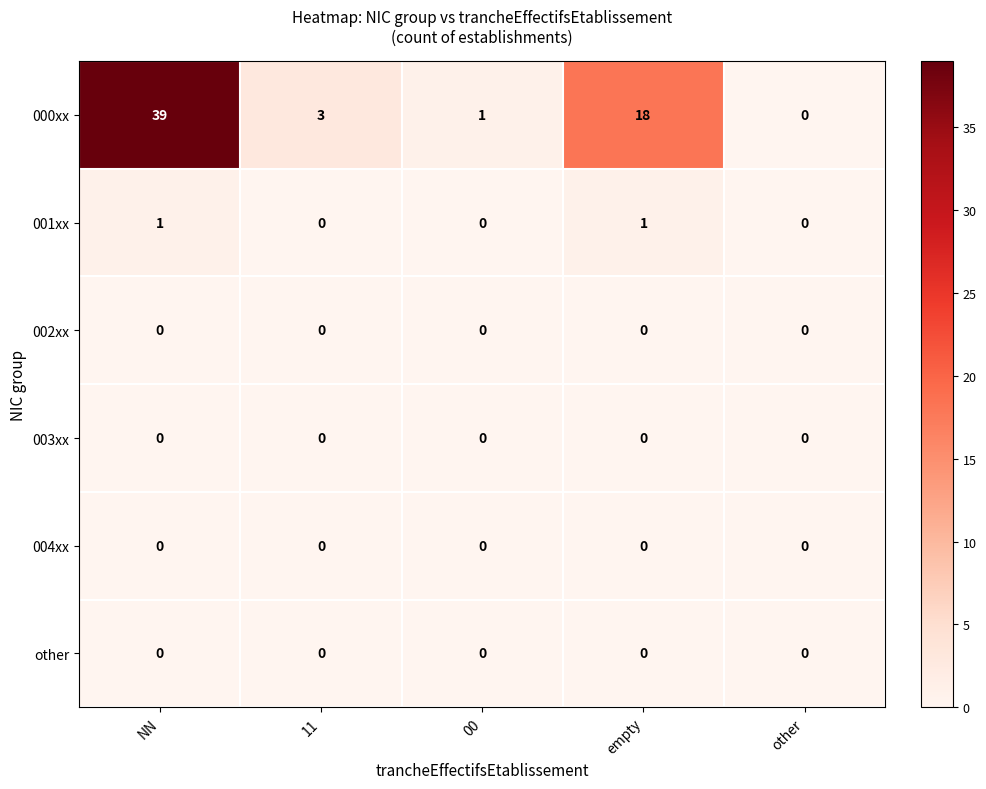

Which series has the largest total across all categories?

000xx